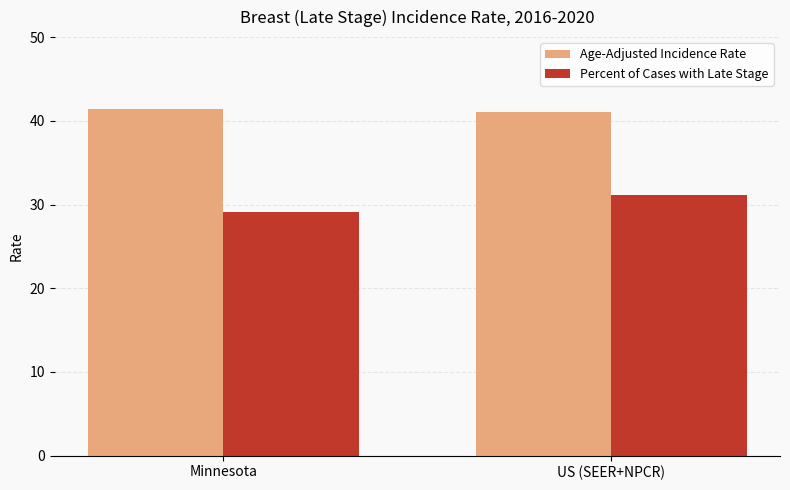

What is the difference between the Age-Adjusted Incidence Rate values at US (SEER+NPCR) and Minnesota?

0.3